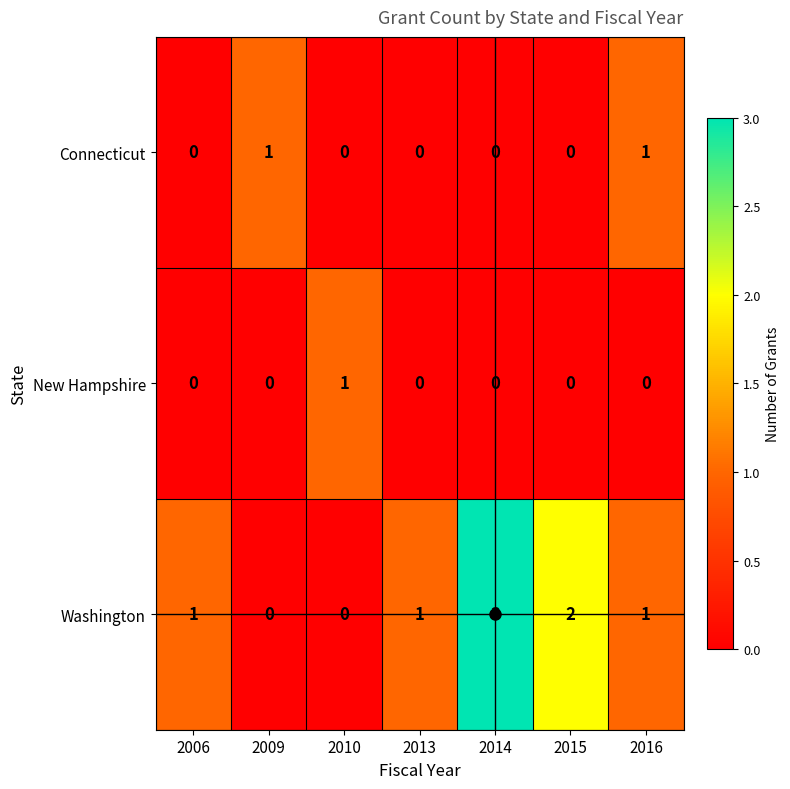

Which category has the highest value across all series?

2014